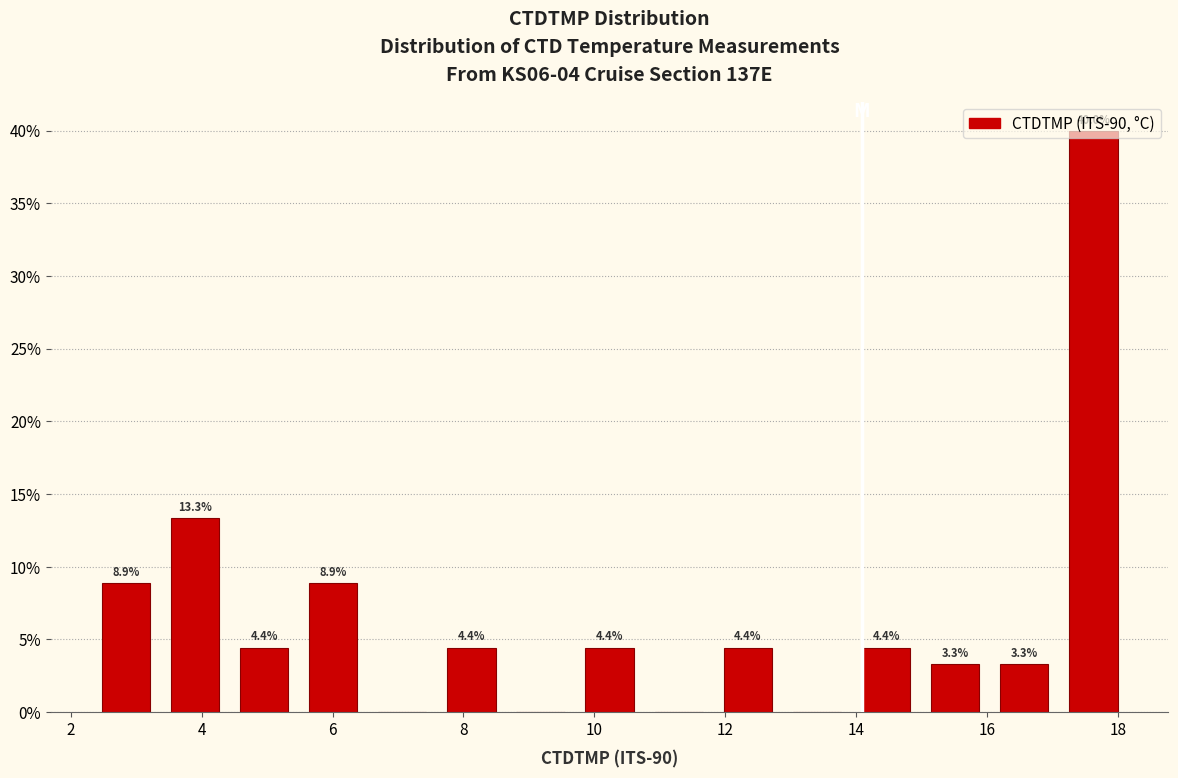

Which range on the x-axis has the tallest bar?

17.0 to 18.2